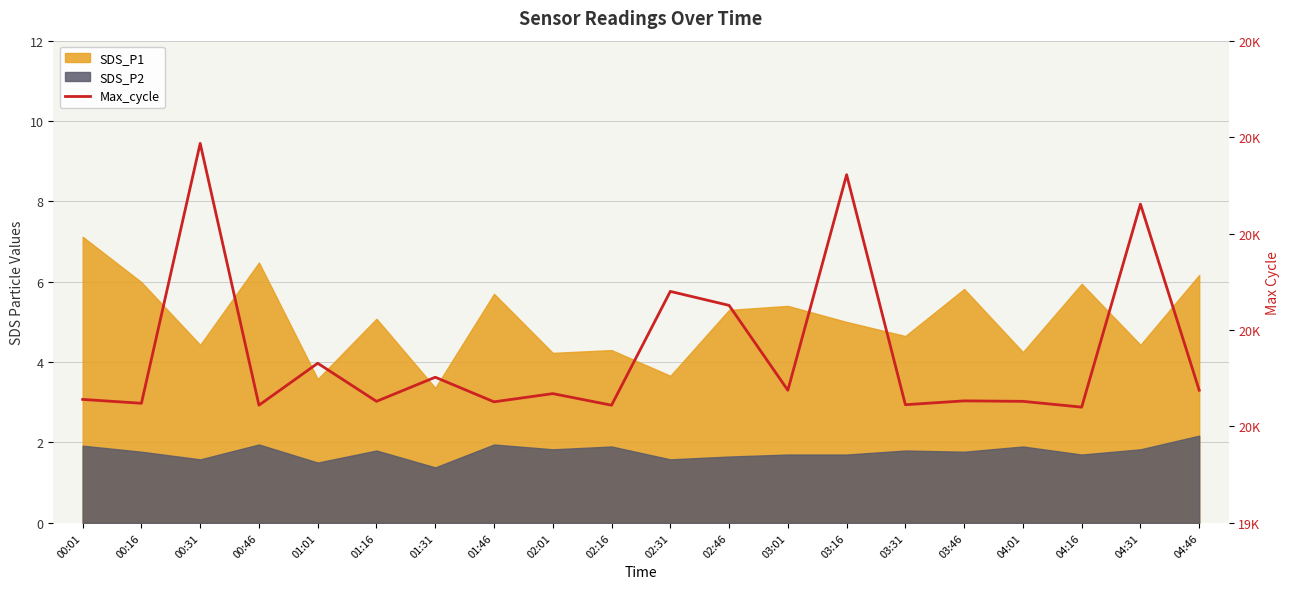

How many interior local peaks (higher than both neighbors) does the data have?

8